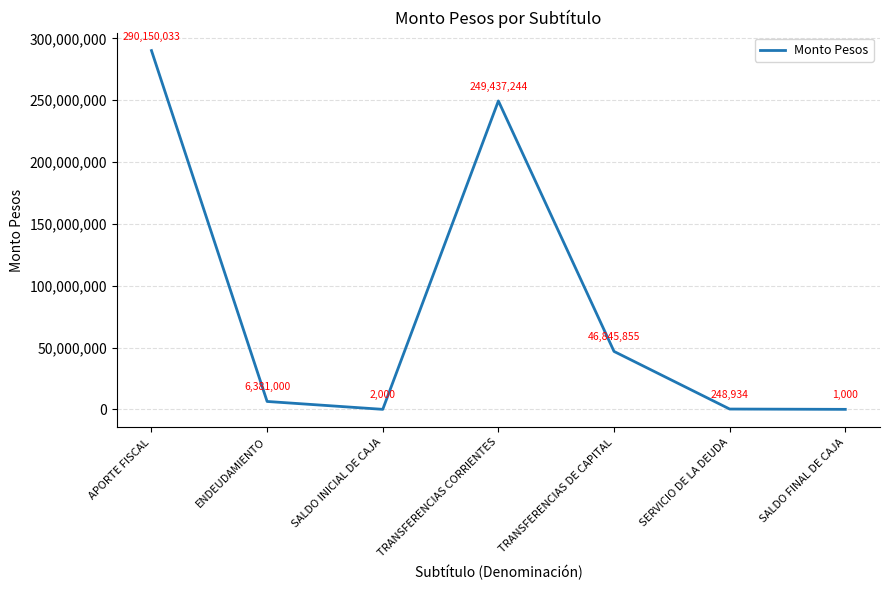

Is it true that the value at SALDO FINAL DE CAJA is 1000?

True